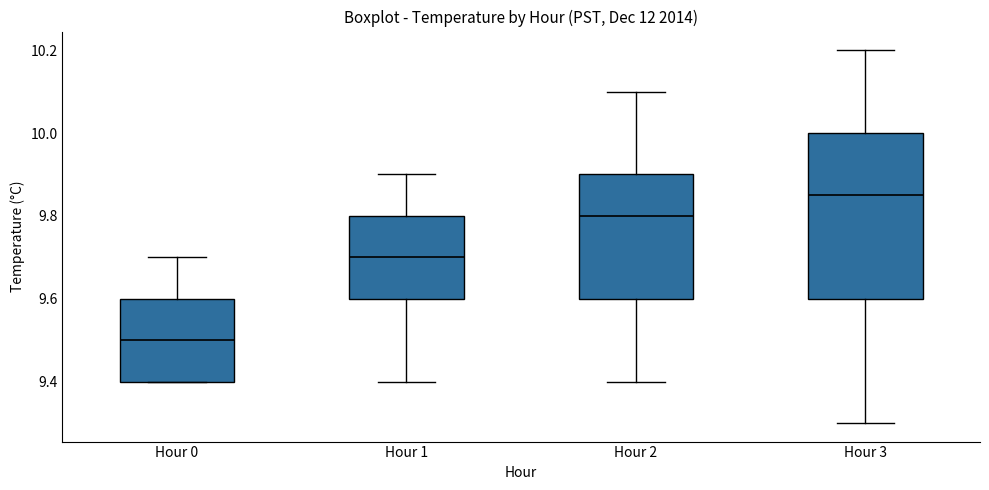

Which box is the tallest, from its lower edge to its upper edge?

Hour 3